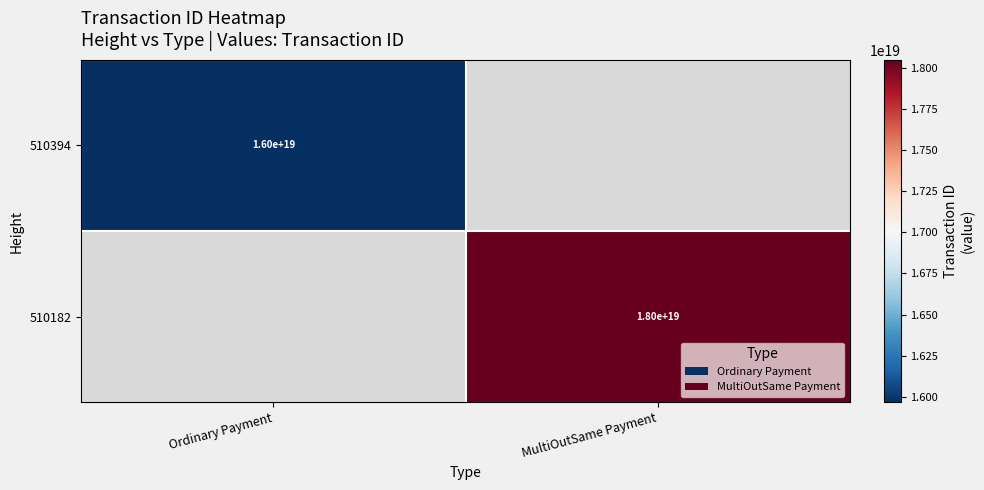

The 510182 series shows 32042594902823333888 at MultiOutSame Payment. True or false?

False